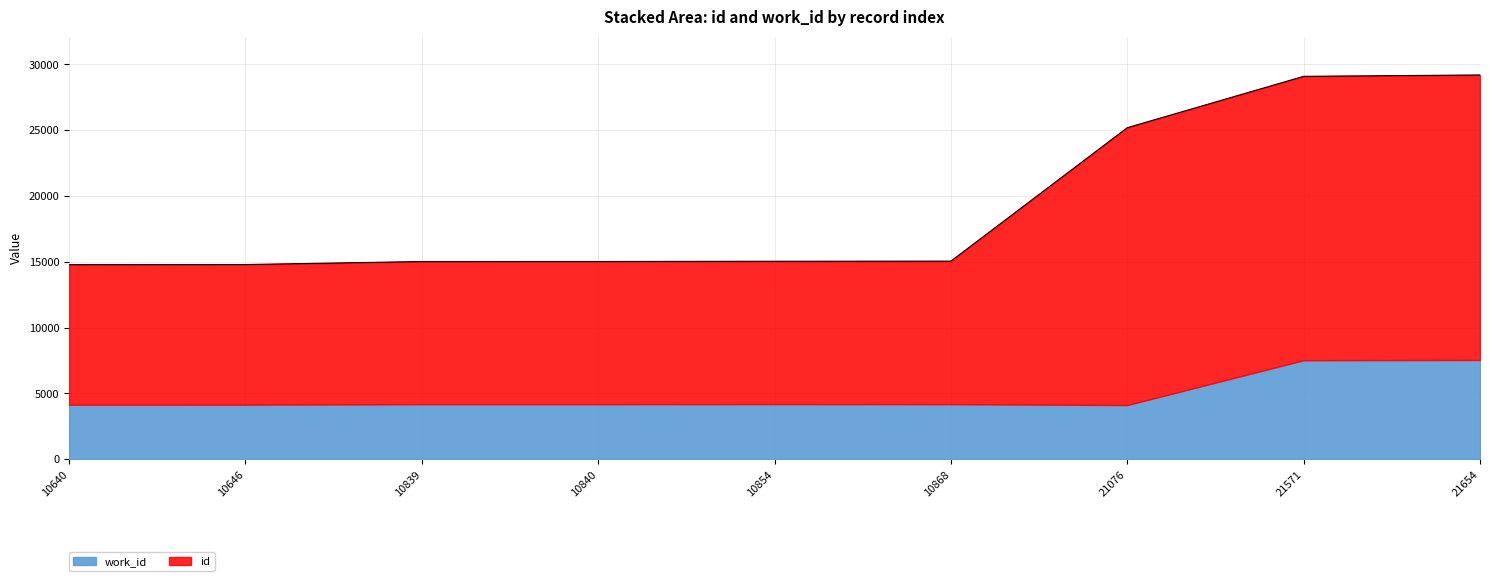

At which label is the value closest to 21985?

21076